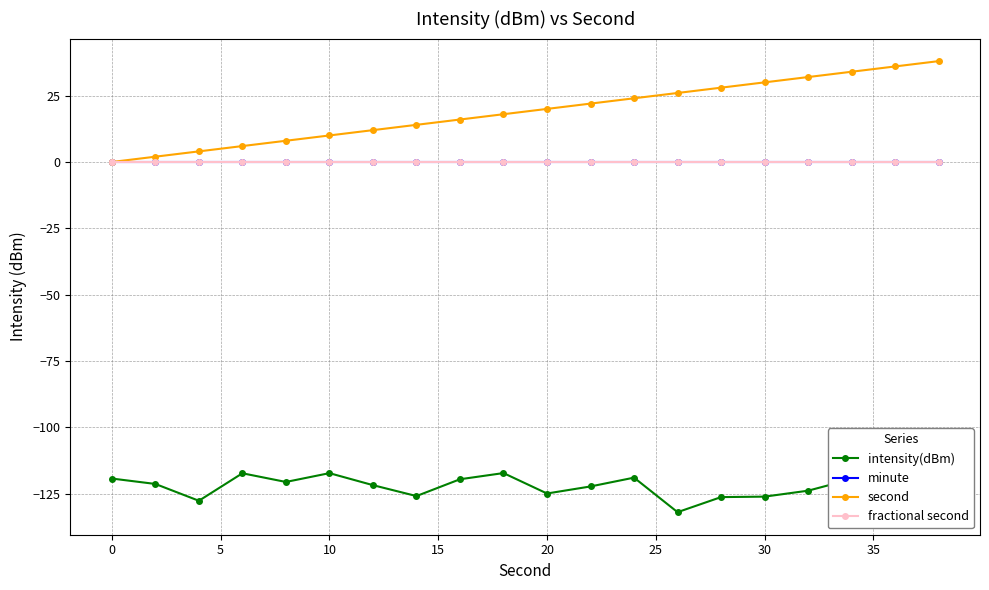

Where does the intensity(dBm) series first go above -121?

0